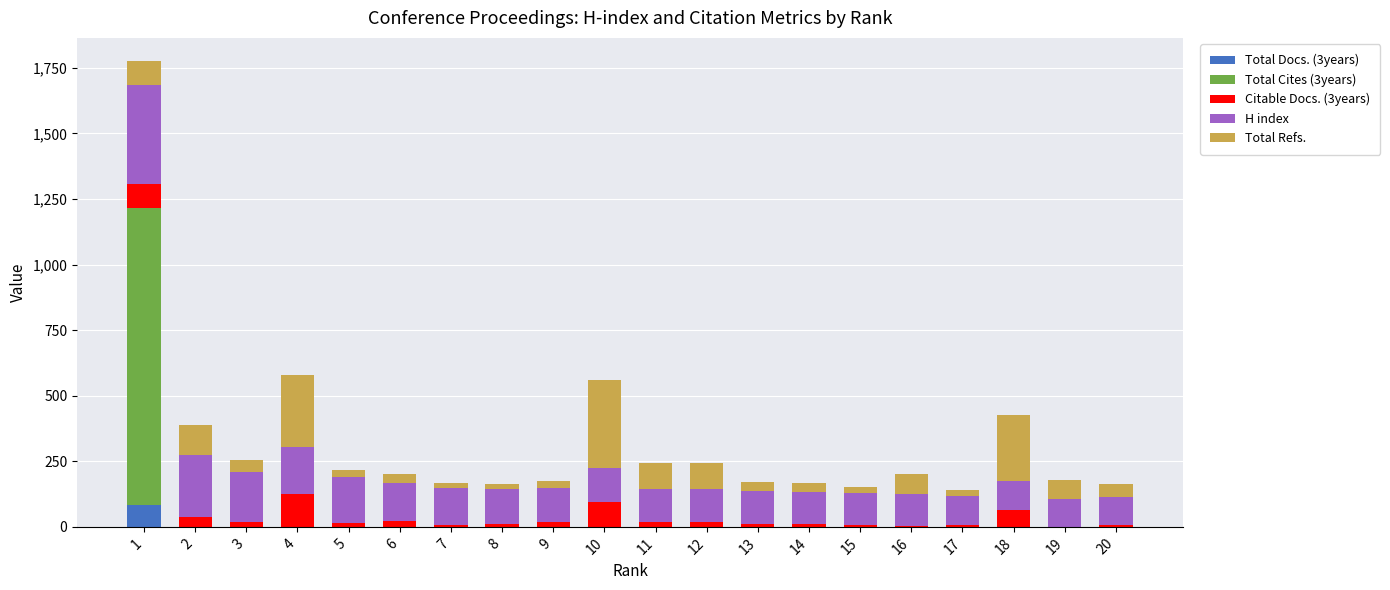

List the series in order of their overall mean, highest first.

H index, Total Refs., Total Cites (3years), Citable Docs. (3years), Total Docs. (3years)